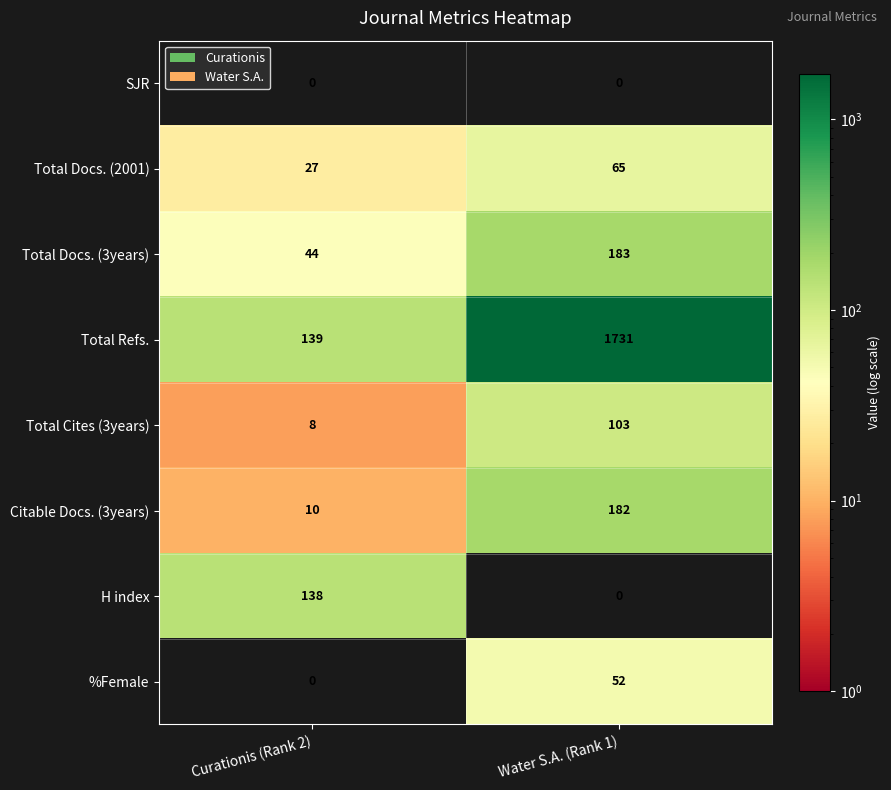

Which category has the highest value across all series?

Water S.A. (Rank 1)